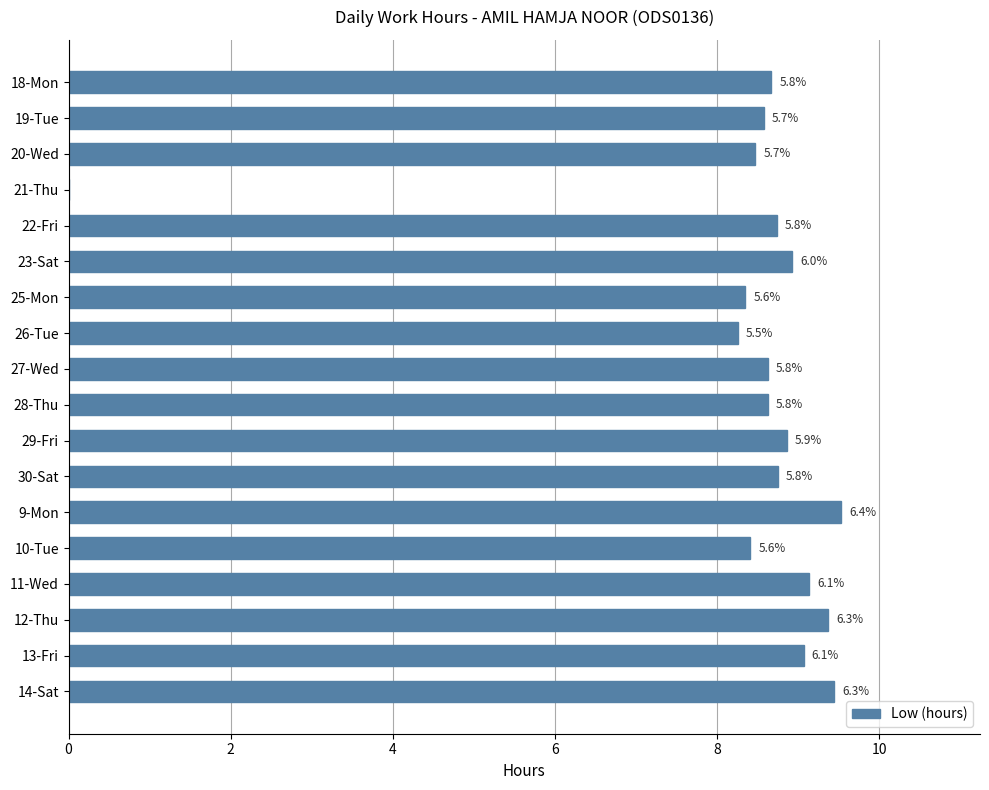

Are the bars horizontal?

Yes